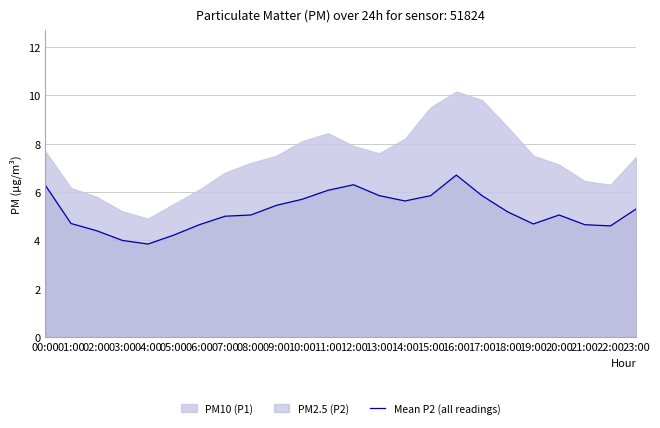

Reading left to right, extract all data points from this chart.

6.3	4.7	4.4	4.0	3.9	4.2	4.7	5.0	5.0	5.5	5.7	6.1	6.3	5.8	5.6	5.8	6.7	5.8	5.2	4.7	5.0	4.7	4.6	5.3